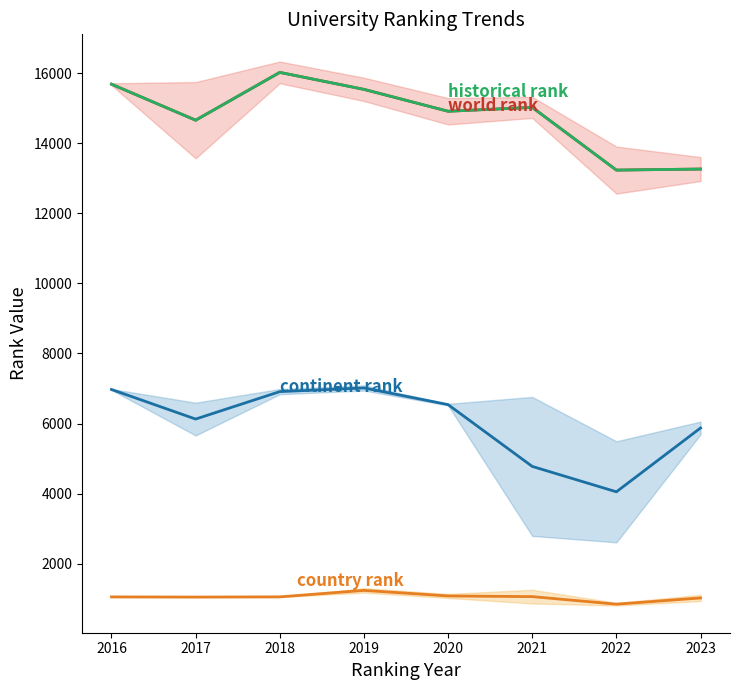

What is the sum of all continent rank values?

48259.0